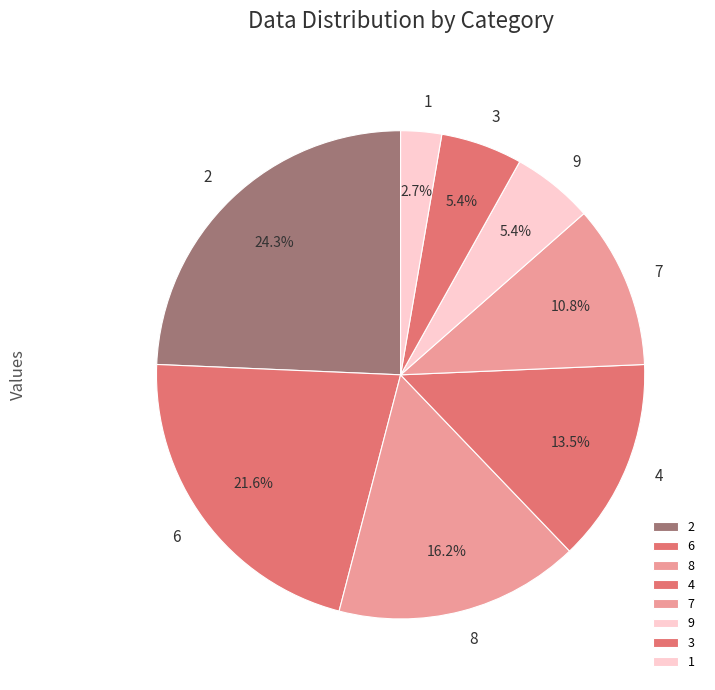

To the nearest percent, what is the combined percentage of 9 and 6?

27%